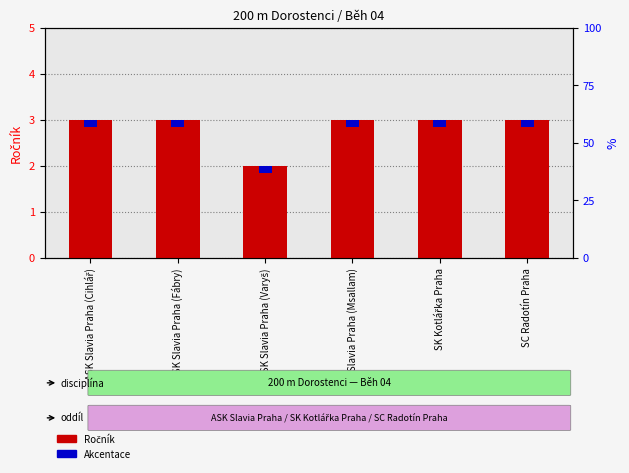

List the labels in order of value, smallest first.

ASK Slavia Praha (Varyš), ASK Slavia Praha (Cihlář), ASK Slavia Praha (Fábry), ASK Slavia Praha (Msallam), SK Kotlářka Praha, SC Radotín Praha